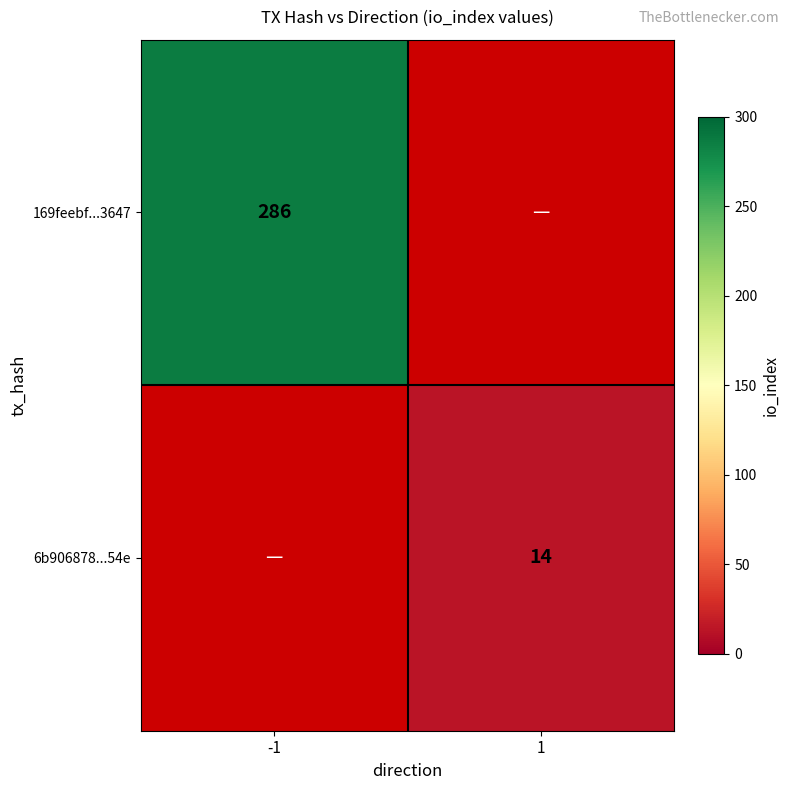

The 169feebf...3647 series shows 510 at -1. True or false?

False